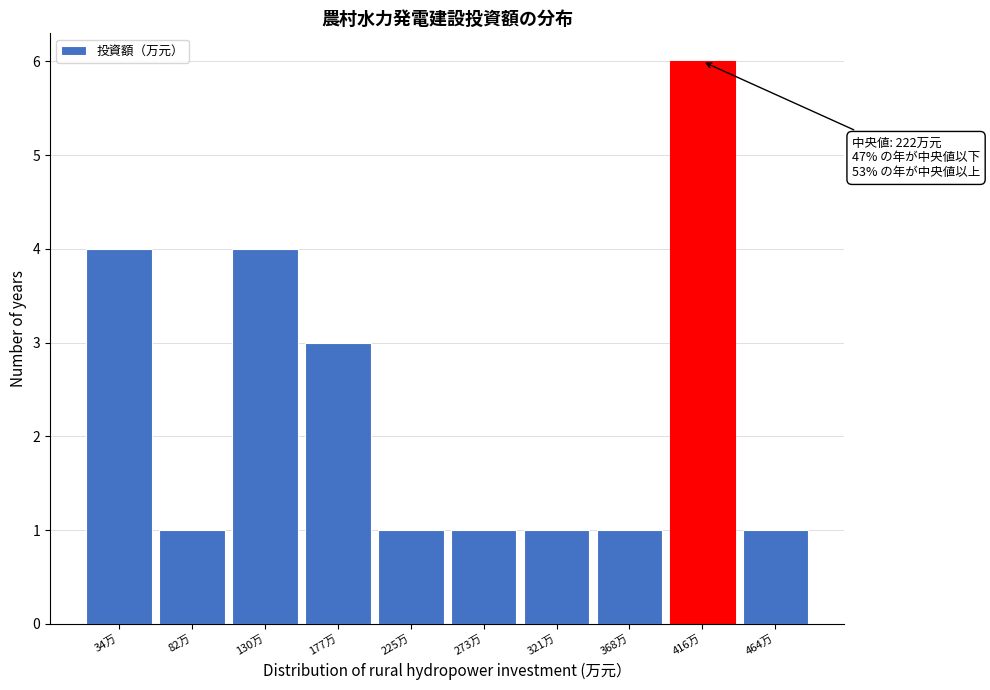

Reading left to right, list all the values displayed in this chart.

34万=4	82万=1	130万=4	177万=3	225万=1	273万=1	321万=1	368万=1	416万=6	464万=1